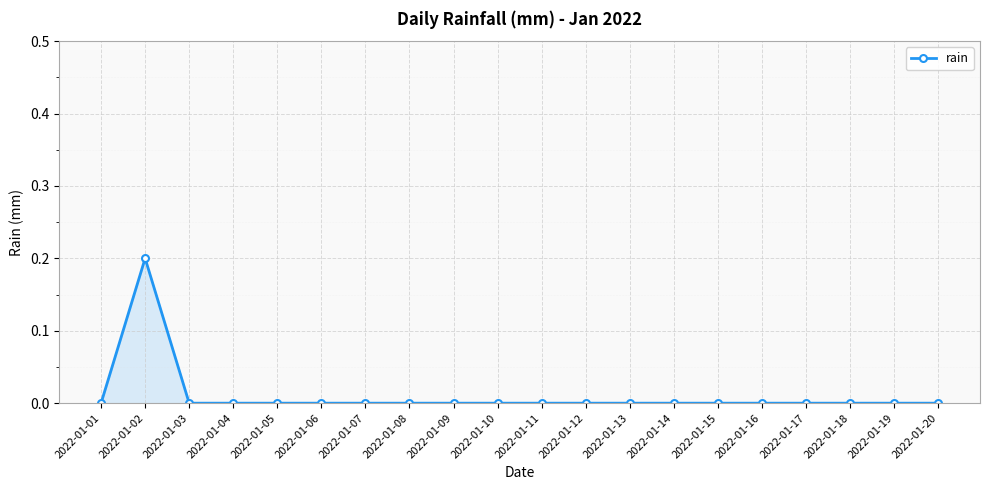

Where is the first local maximum?

2022-01-02